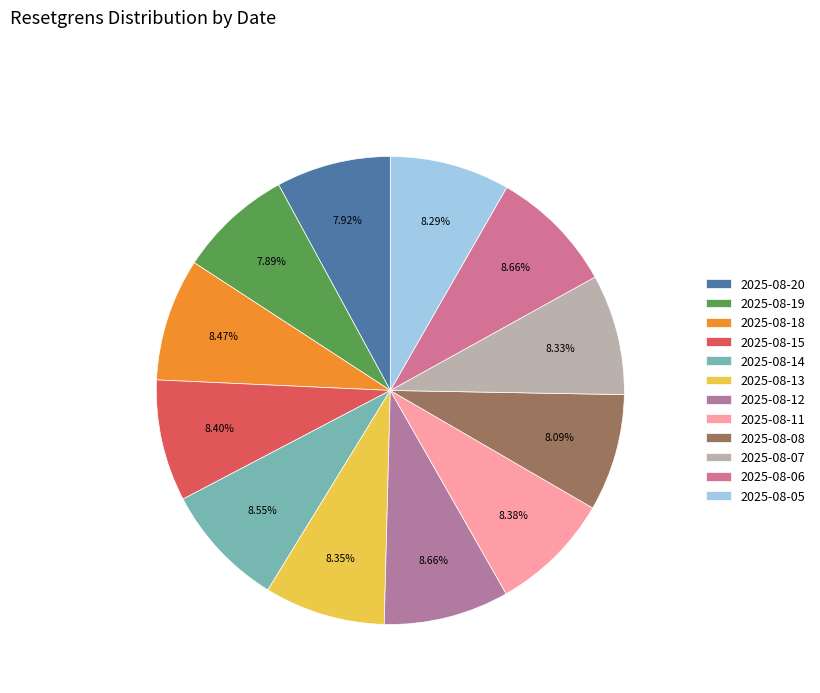

How many segments does this pie chart have?

12